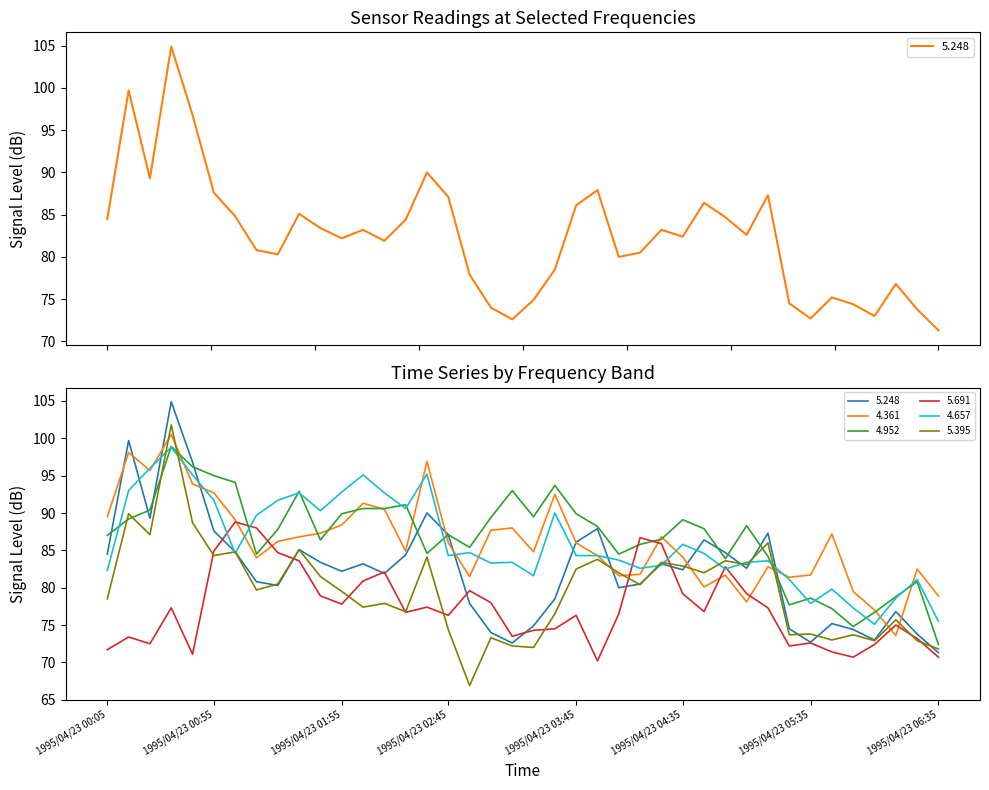

How many intersections are there between 5.691 and 4.361?

8